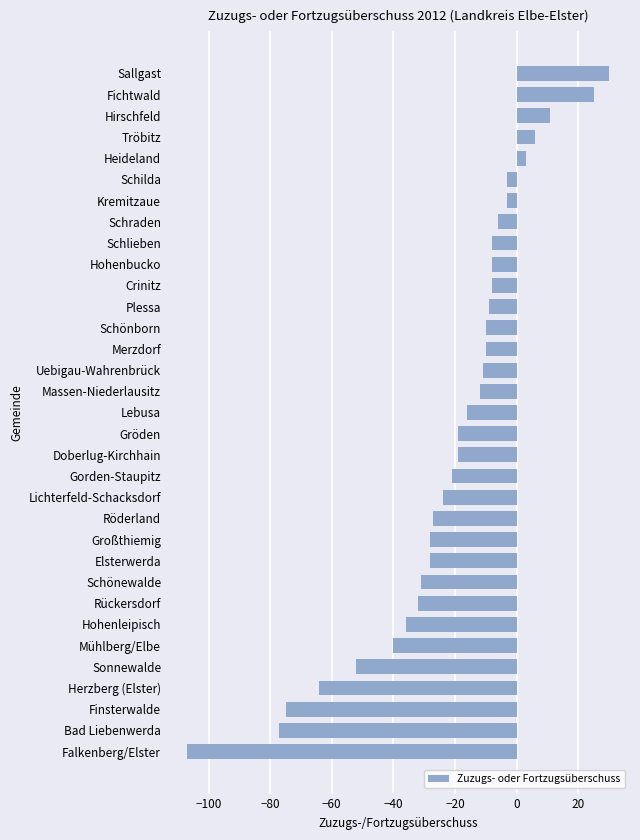

Read the value at Schönewalde.

-31